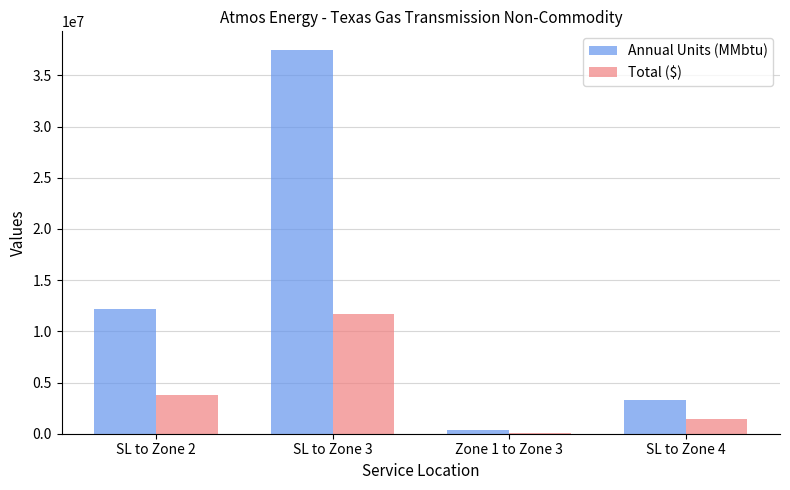

Are the bars horizontal?

No